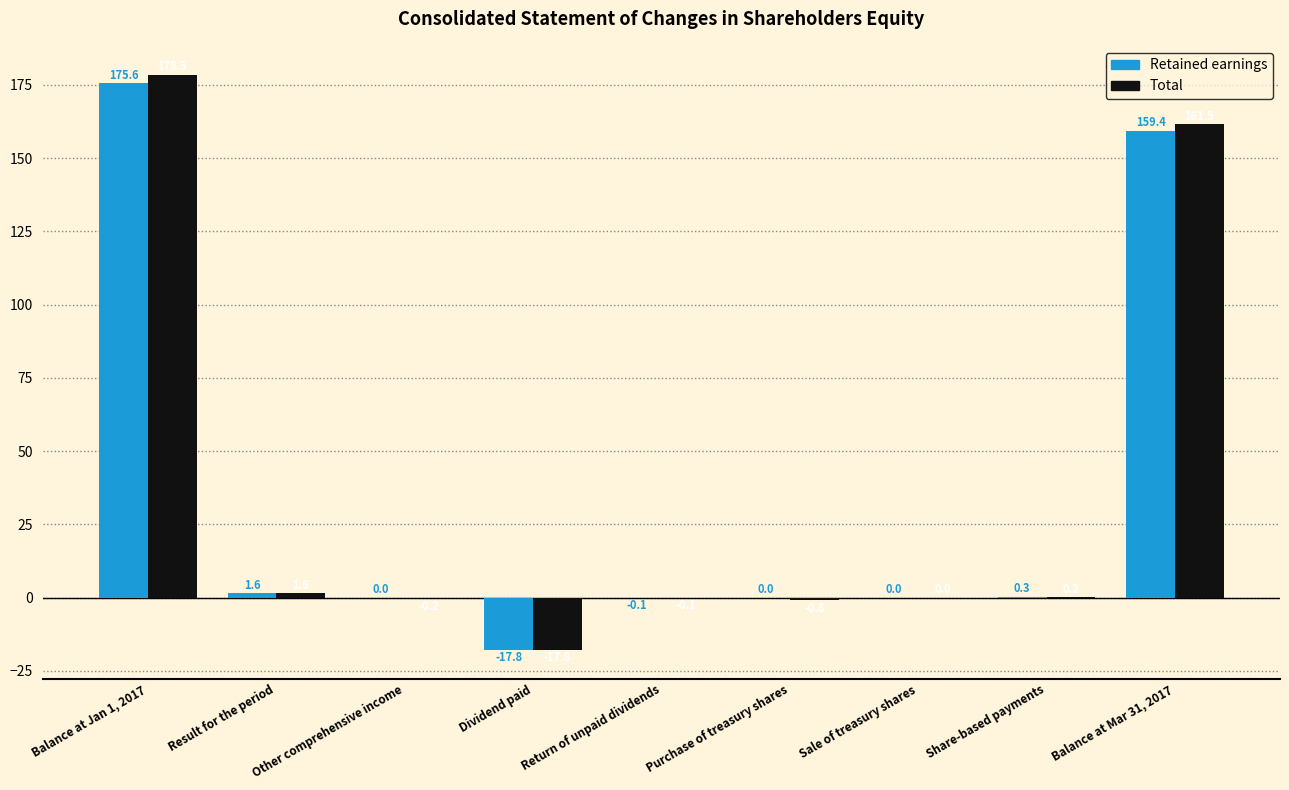

What value does the Retained earnings series have at Balance at Jan 1, 2017?

175.6